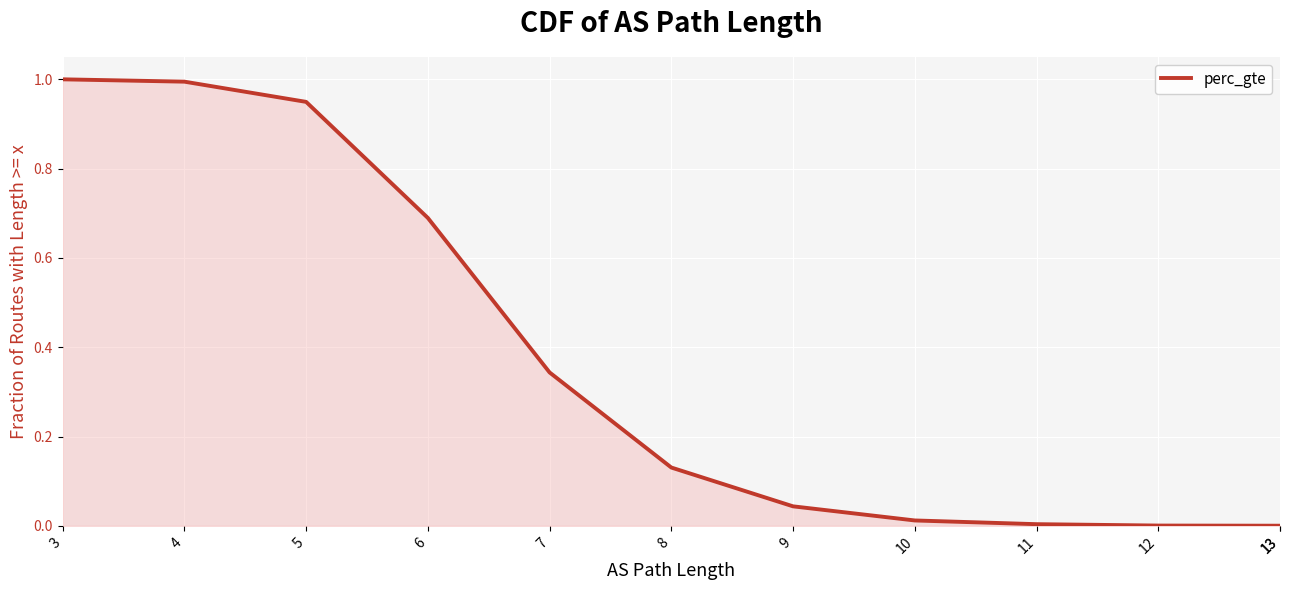

At which category does the chart reach its minimum across all series?

13